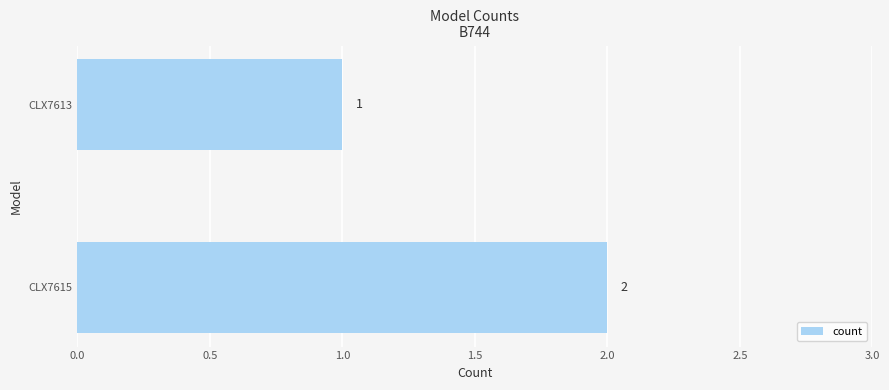

At which label is the value closest to 1?

CLX7613